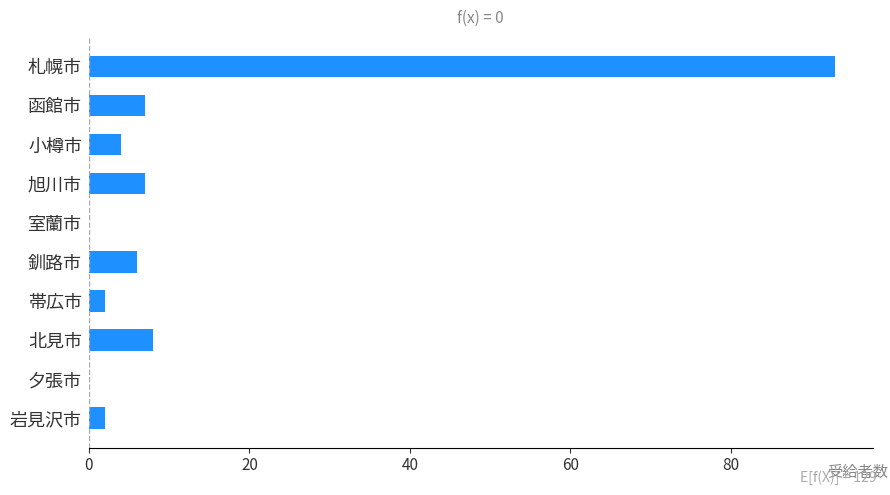

What is the approximate value at 旭川市, to the nearest 10?

10